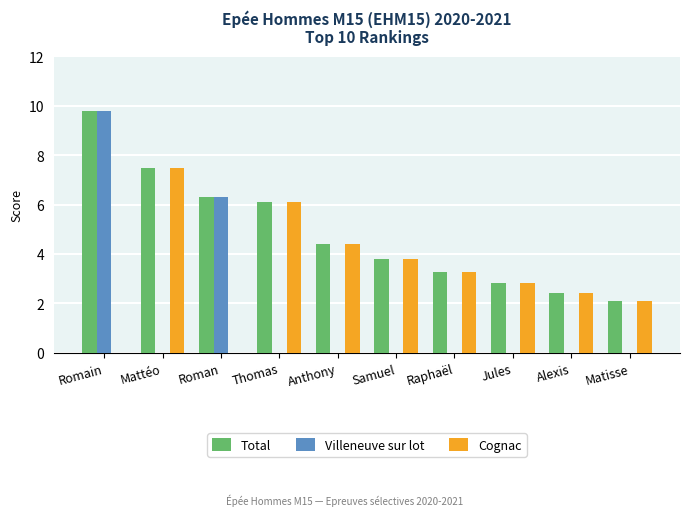

Reading right to left, transcribe all the data shown in this chart.

Total: Matisse=2.1	Alexis=2.4	Jules=2.8	Raphaël=3.3	Samuel=3.8	Anthony=4.4	Thomas=6.1	Roman=6.3	Mattéo=7.5	Romain=9.8
Villeneuve sur lot: Matisse=0.0	Alexis=0.0	Jules=0.0	Raphaël=0.0	Samuel=0.0	Anthony=0.0	Thomas=0.0	Roman=6.3	Mattéo=0.0	Romain=9.8
Cognac: Matisse=2.1	Alexis=2.4	Jules=2.8	Raphaël=3.3	Samuel=3.8	Anthony=4.4	Thomas=6.1	Roman=0.0	Mattéo=7.5	Romain=0.0